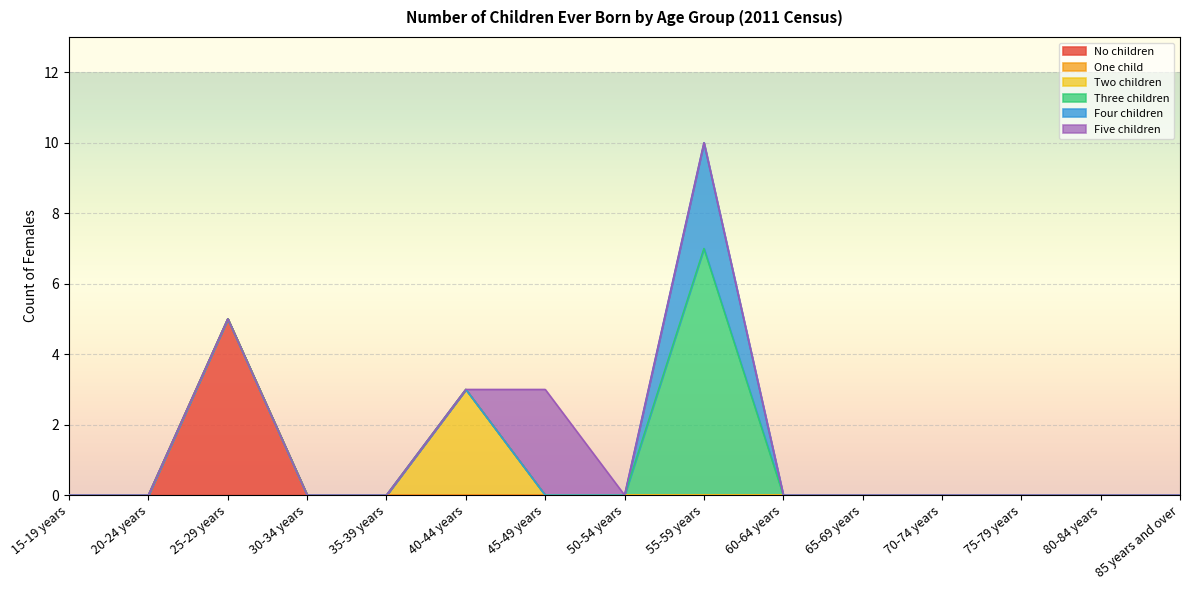

Is the value of Two children at 30-34 years greater than the value of No children at 70-74 years?

No